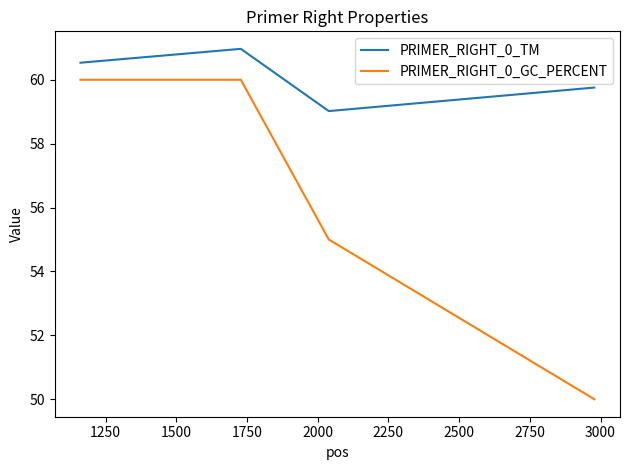

What is the difference between the maximum and minimum values in the PRIMER_RIGHT_0_TM series?

1.9